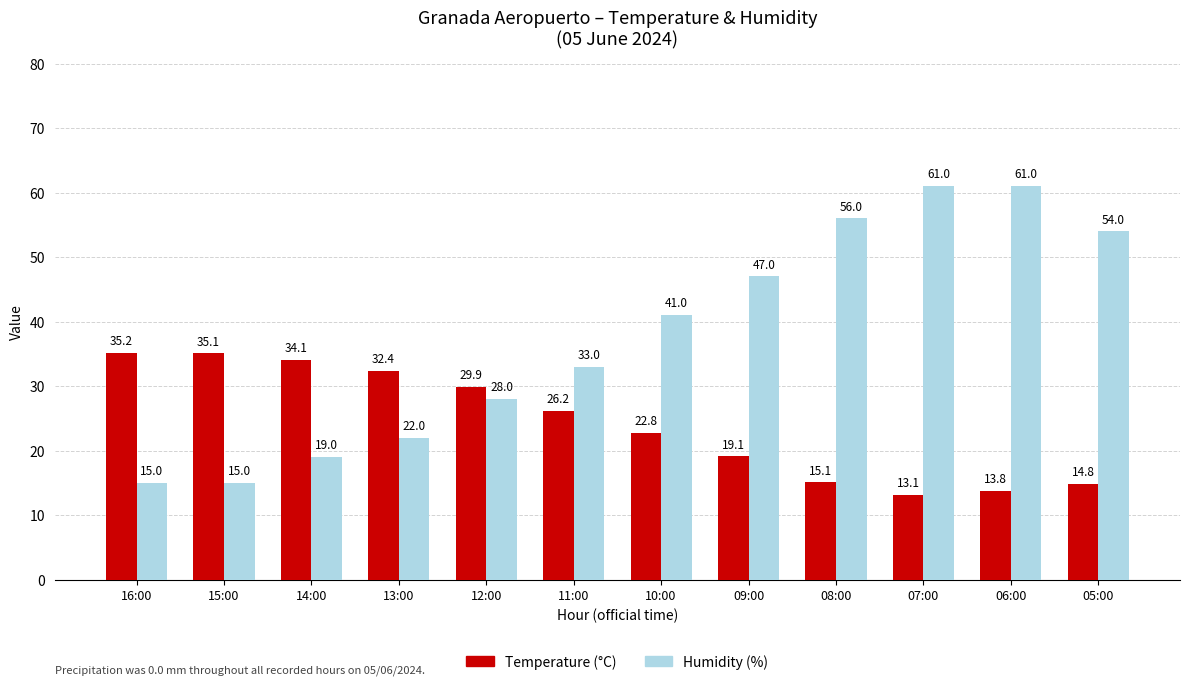

Between 13:00 and 06:00, which series saw the biggest shift?

Humidity (%)